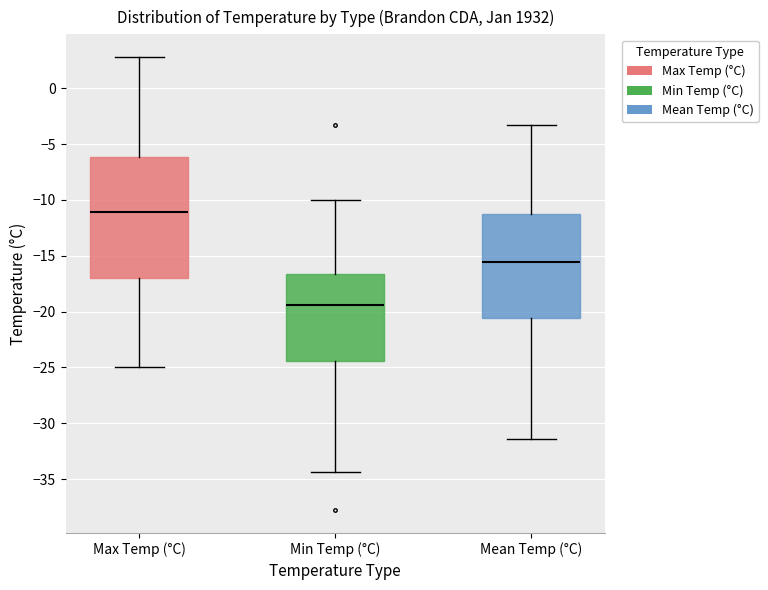

Comparing the boxes themselves (not the whiskers), which one is the tallest?

Max Temp (°C)